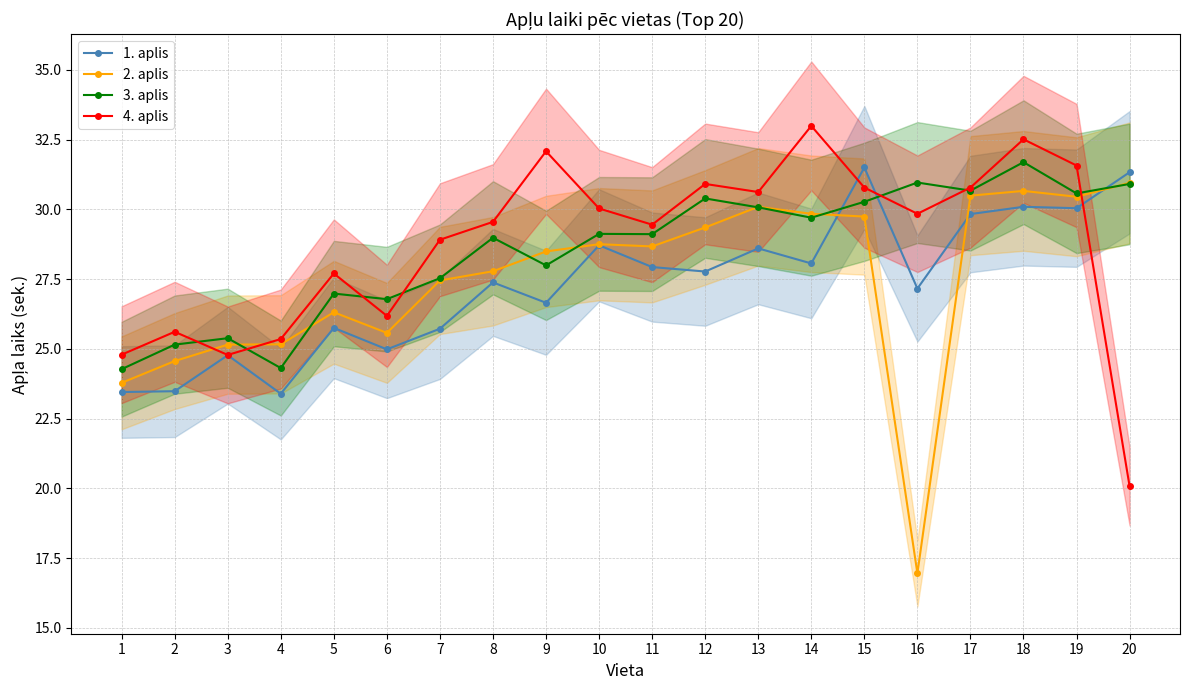

At 2, list the series in order from largest to smallest.

4. aplis, 3. aplis, 2. aplis, 1. aplis